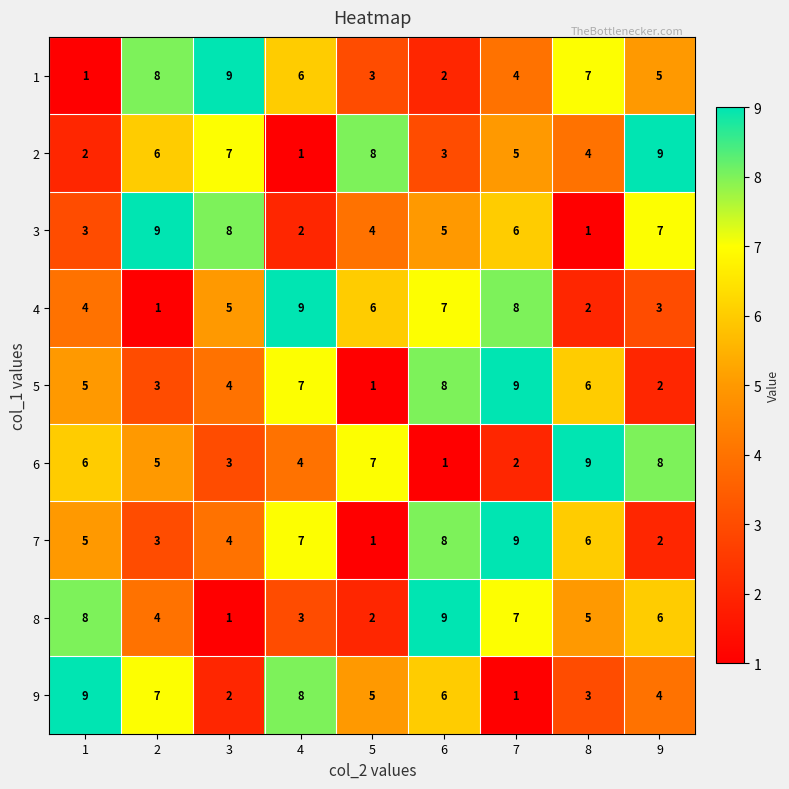

Is it true that 4 equals 9 at 4?

True